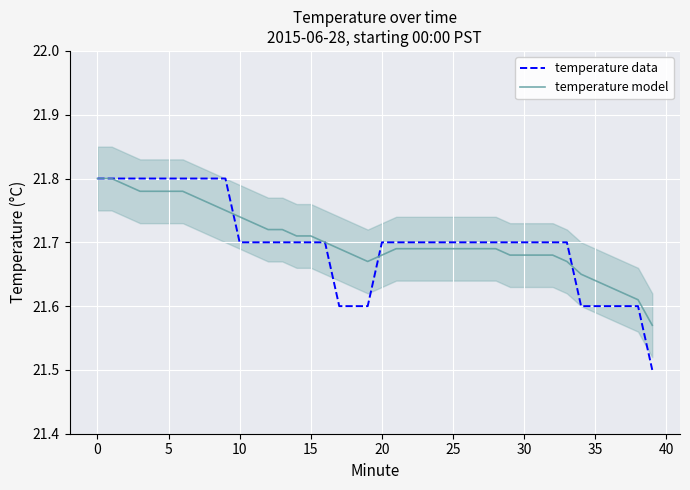

True or false: temperature model has more than 1 interior local peaks.

False